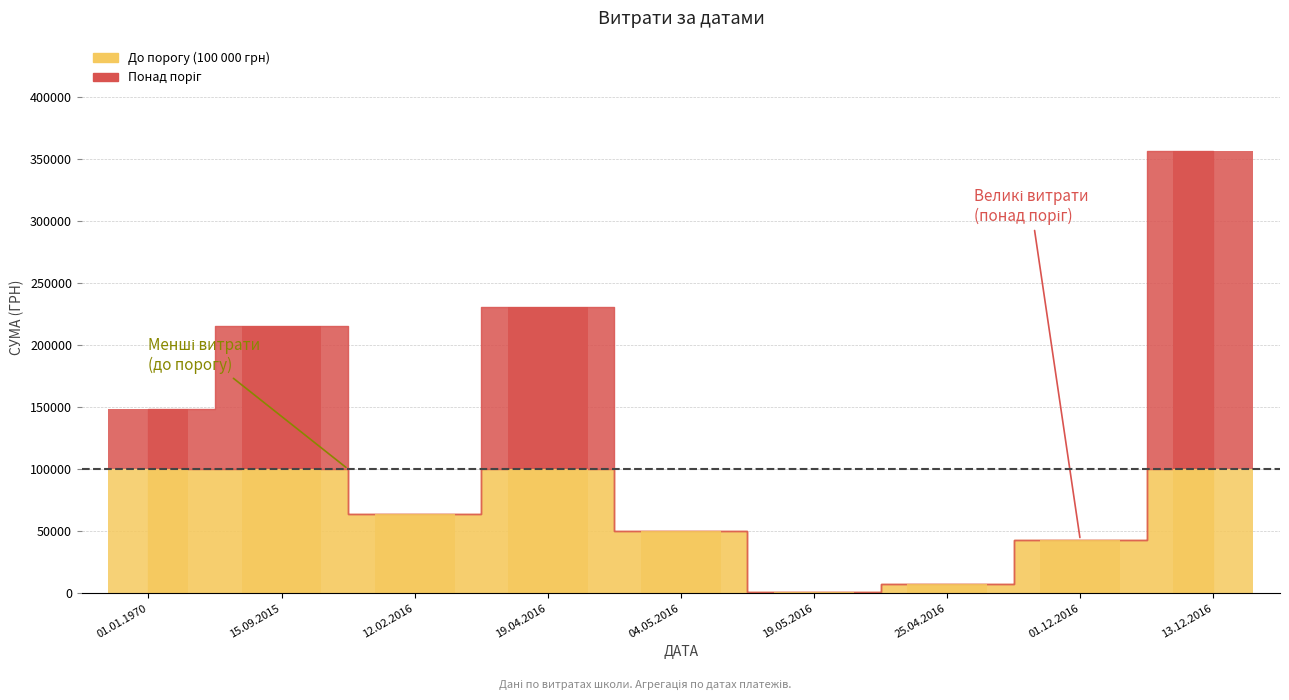

Reading right to left, list all the values displayed in this chart.

13.12.2016=356303.5	01.12.2016=42588.0	25.04.2016=7585.0	19.05.2016=528.0	04.05.2016=50064.0	19.04.2016=231004.4	12.02.2016=63651.1	15.09.2015=215581.9	01.01.1970=148444.6